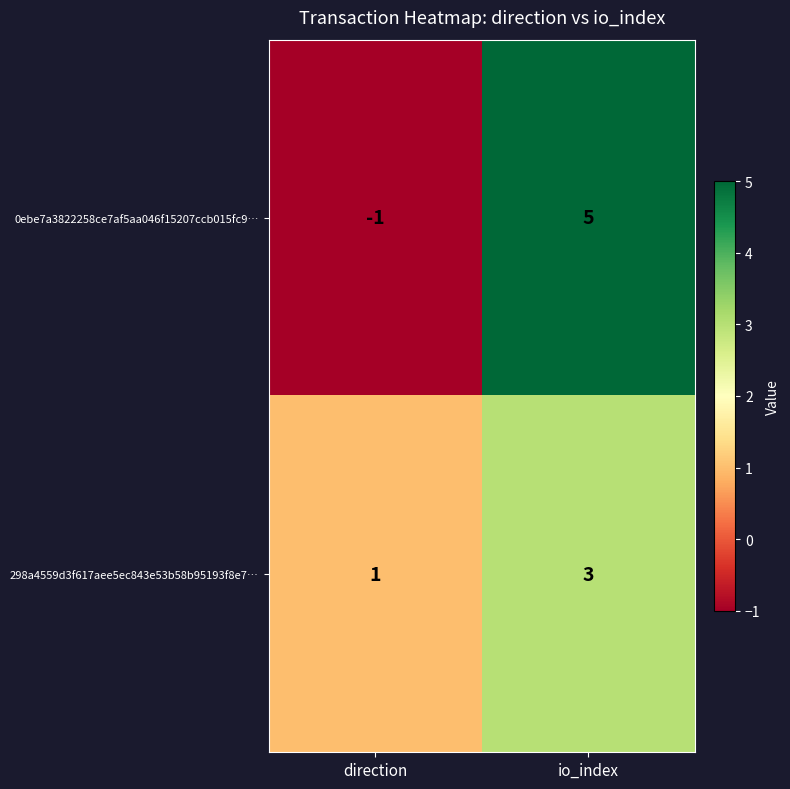

Is it true that 0ebe7a3822258ce7af5aa046f15207ccb015fc9… equals 7 at io_index?

False